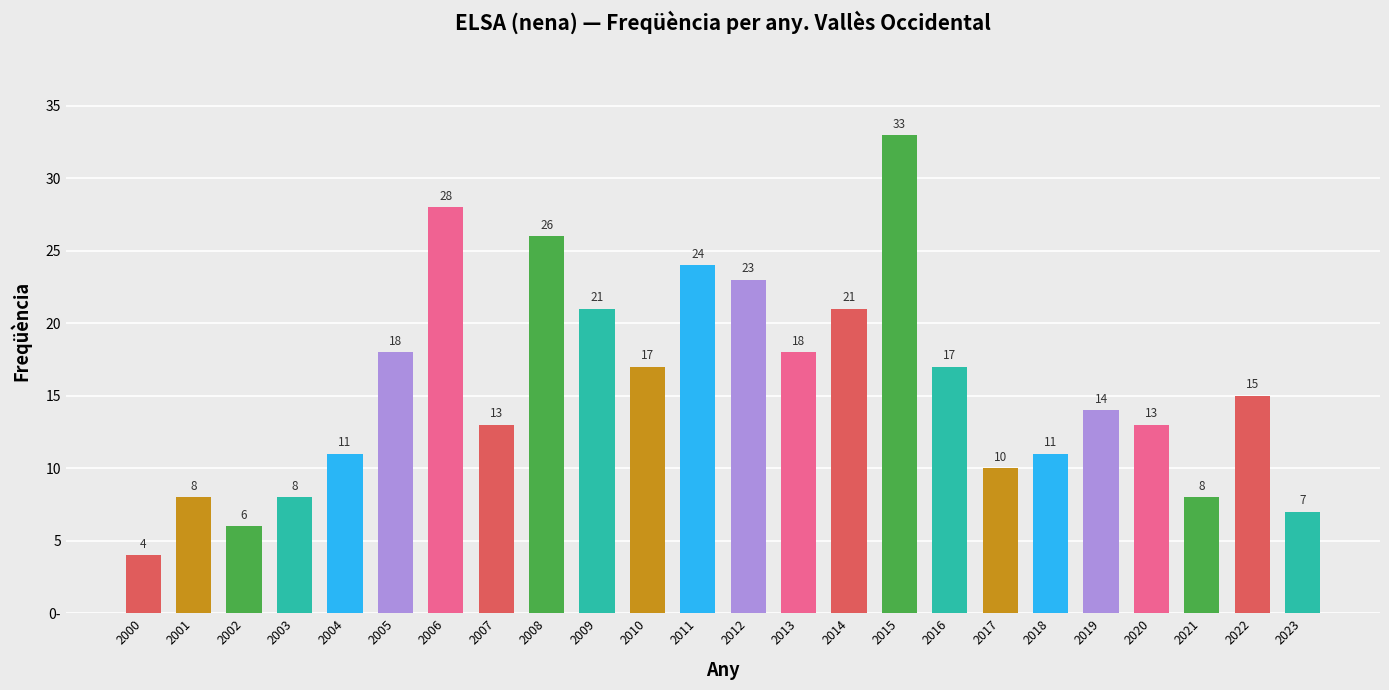

What is the maximum value shown in the chart?

33